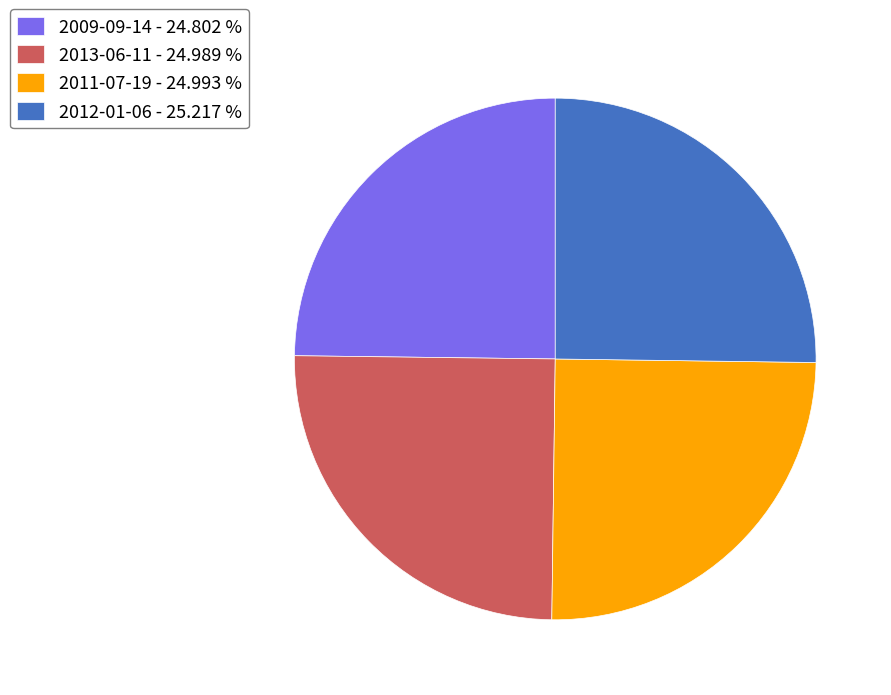

The 2012-01-06 slice represents 13% of the pie. True or false?

False